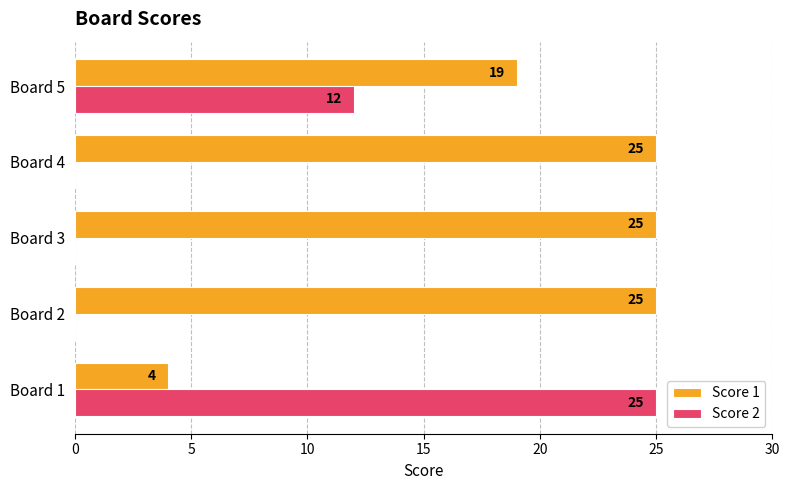

Which series has the largest total across all categories?

Score 1